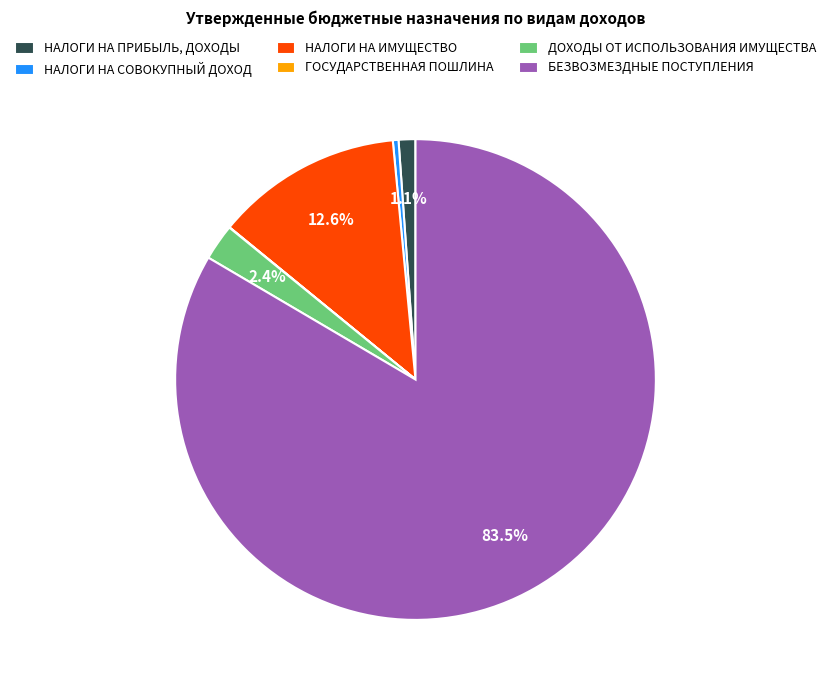

Which category has the biggest portion of the pie?

БЕЗВОЗМЕЗДНЫЕ ПОСТУПЛЕНИЯ